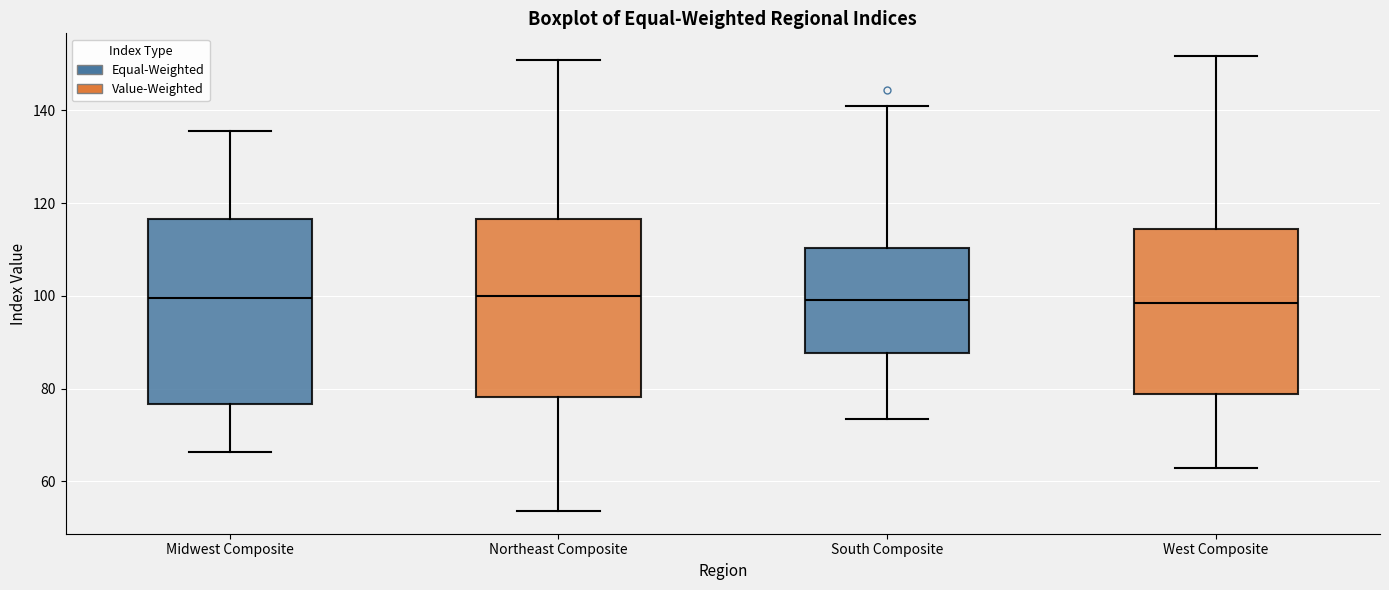

Reading left to right, read every box against the y-axis: the position of its median line, the range the box covers, and the ends of its whiskers. The values are not printed on the chart, so give them approximately, as read against the axis.

Midwest Composite: median 100, box 76 to 116, whiskers 66 to 136
Northeast Composite: median 100, box 78 to 116, whiskers 54 to 150
South Composite: median 100, box 88 to 110, whiskers 74 to 142
West Composite: median 98, box 78 to 114, whiskers 62 to 152